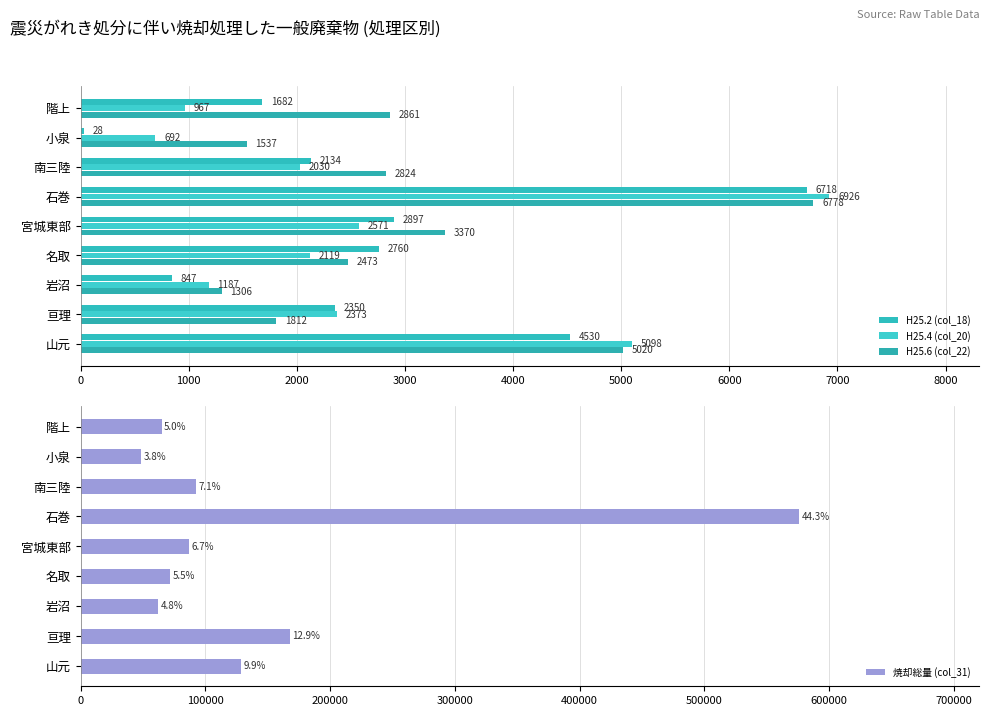

Does the chart contain any negative values?

No